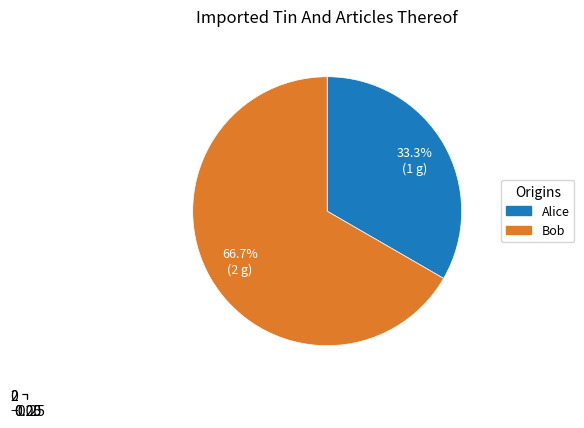

To the nearest percent, what portion does Alice represent?

33%